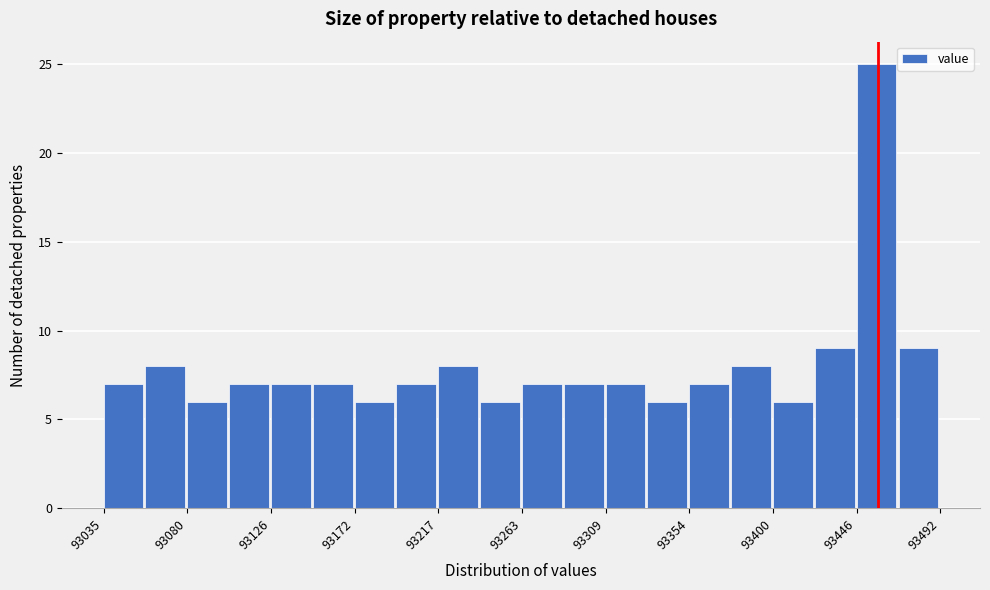

Over which range of the x-axis is the bar tallest?

93445 to 93470